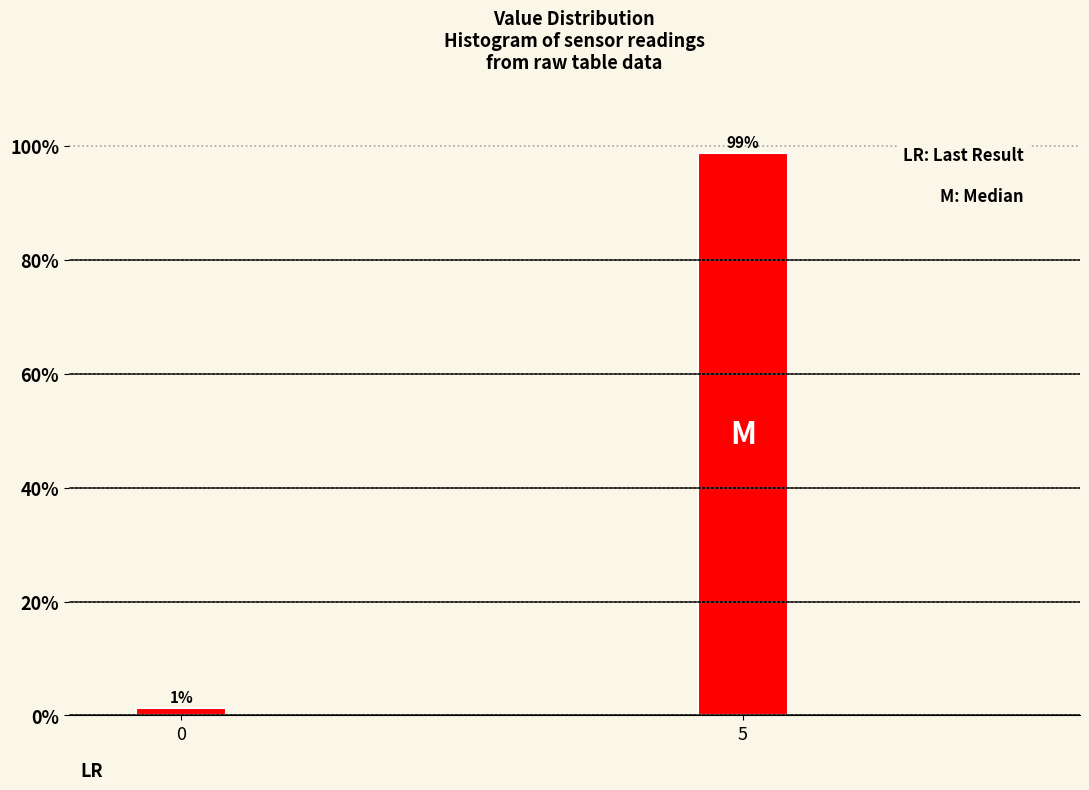

The chart shows a value of 155.3 at 5. True or false?

False